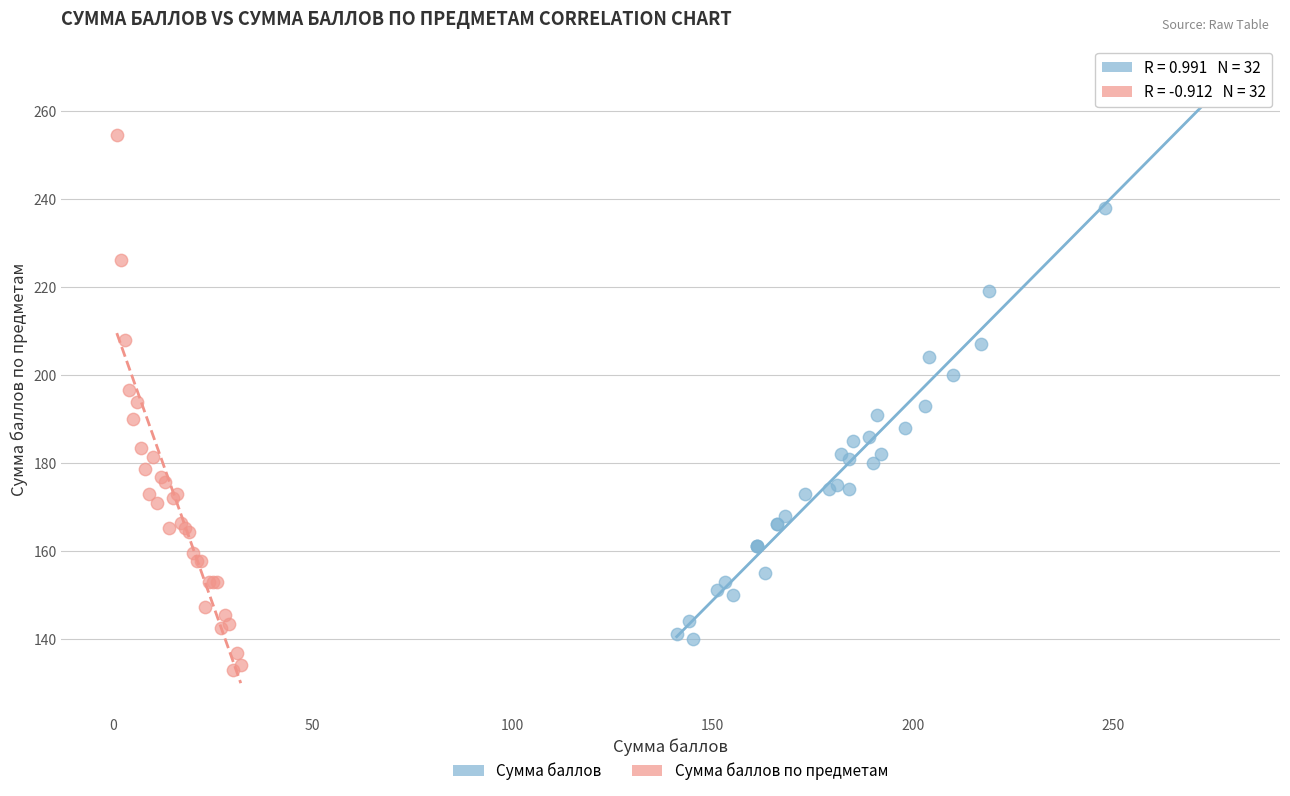

Which series has the widest spread of Y values?

Сумма баллов